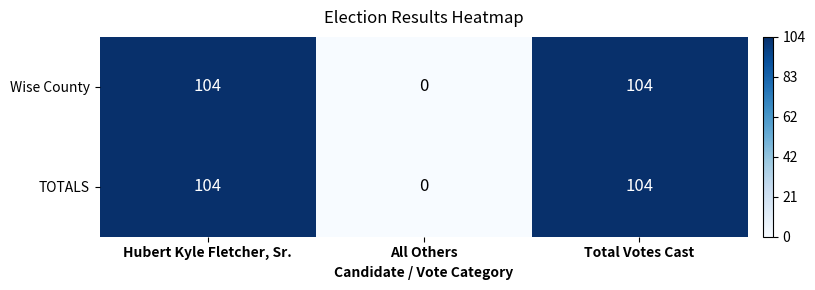

What value does the TOTALS series have at Total Votes Cast?

104